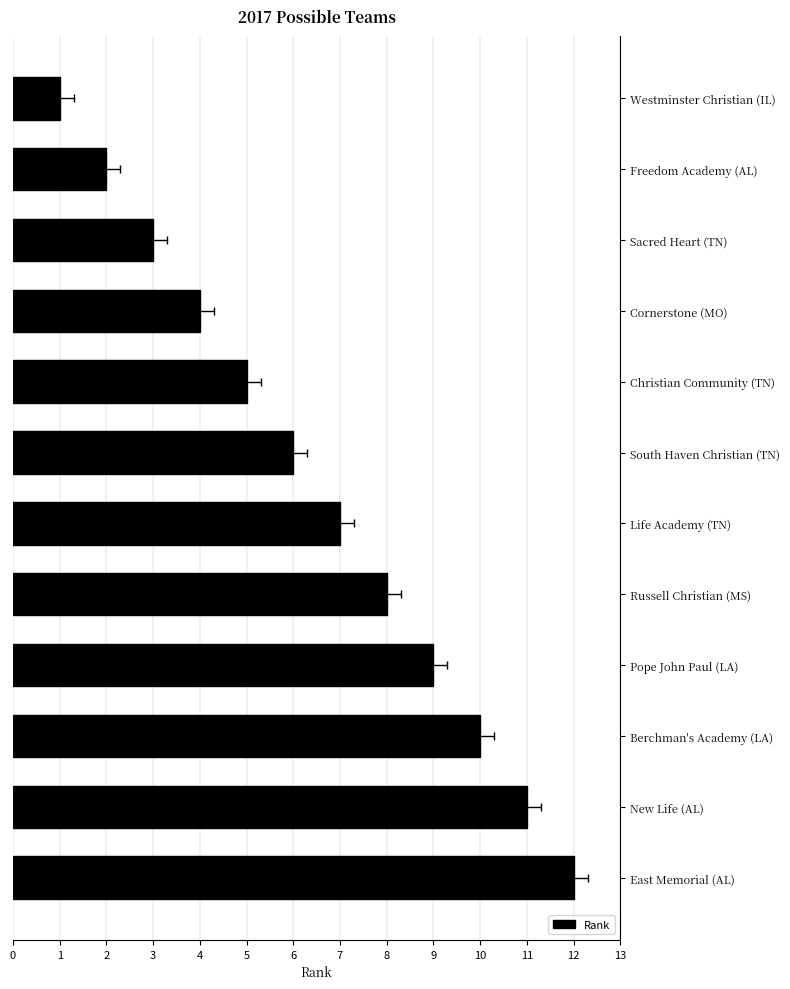

True or false: the data shows 7 at Life Academy (TN).

True